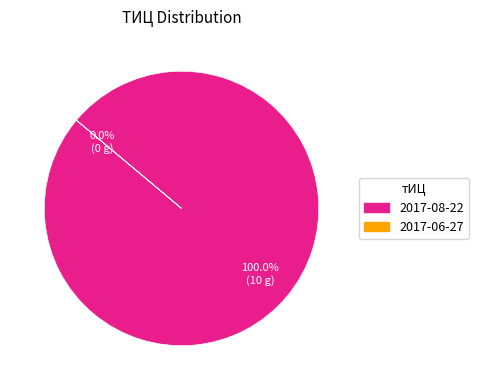

Combined, do 2017-08-22 and 2017-06-27 account for over 50%?

Yes